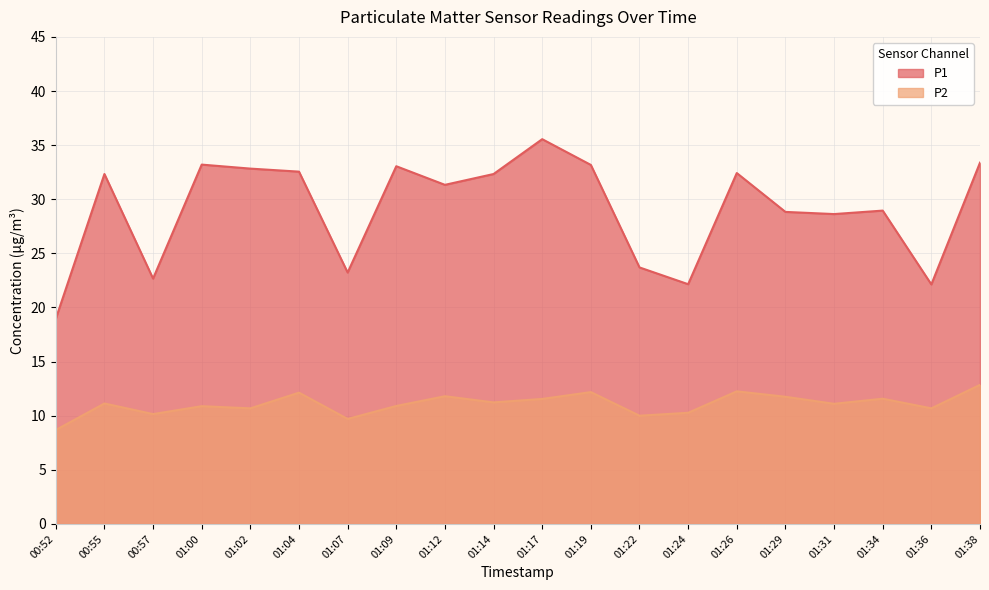

Rank the series by their maximum value, from lowest to highest.

P2, P1